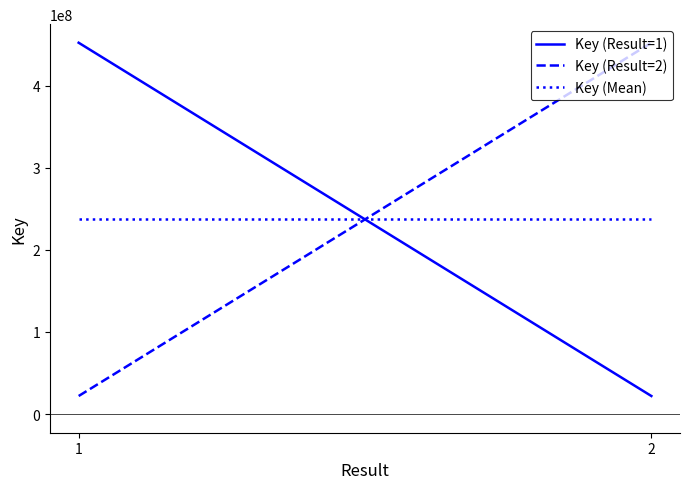

What are all the series names shown in the legend?

Key (Result=1), Key (Result=2), Key (Mean)